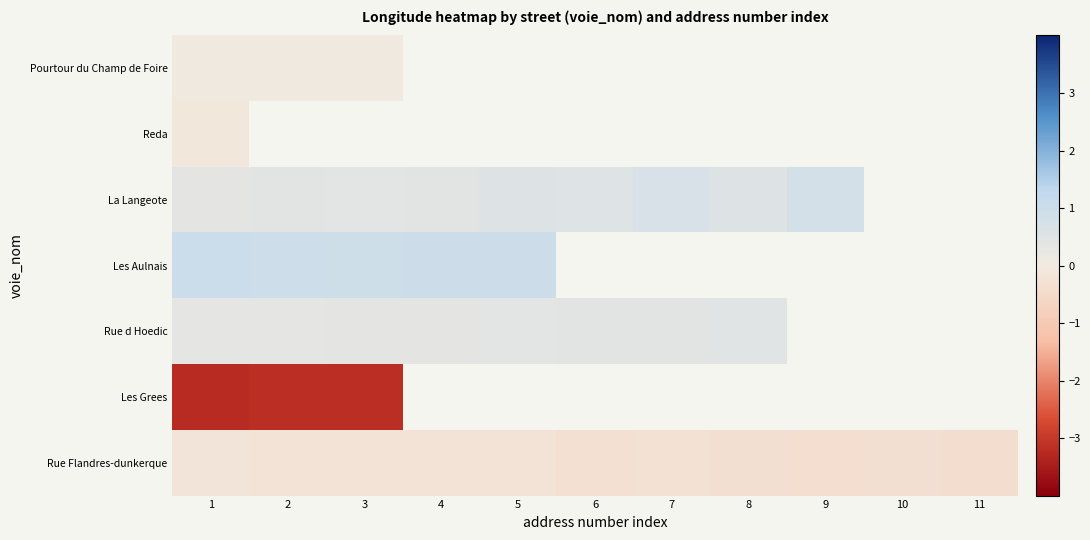

Where is Les Grees nearest to the value -3?

3